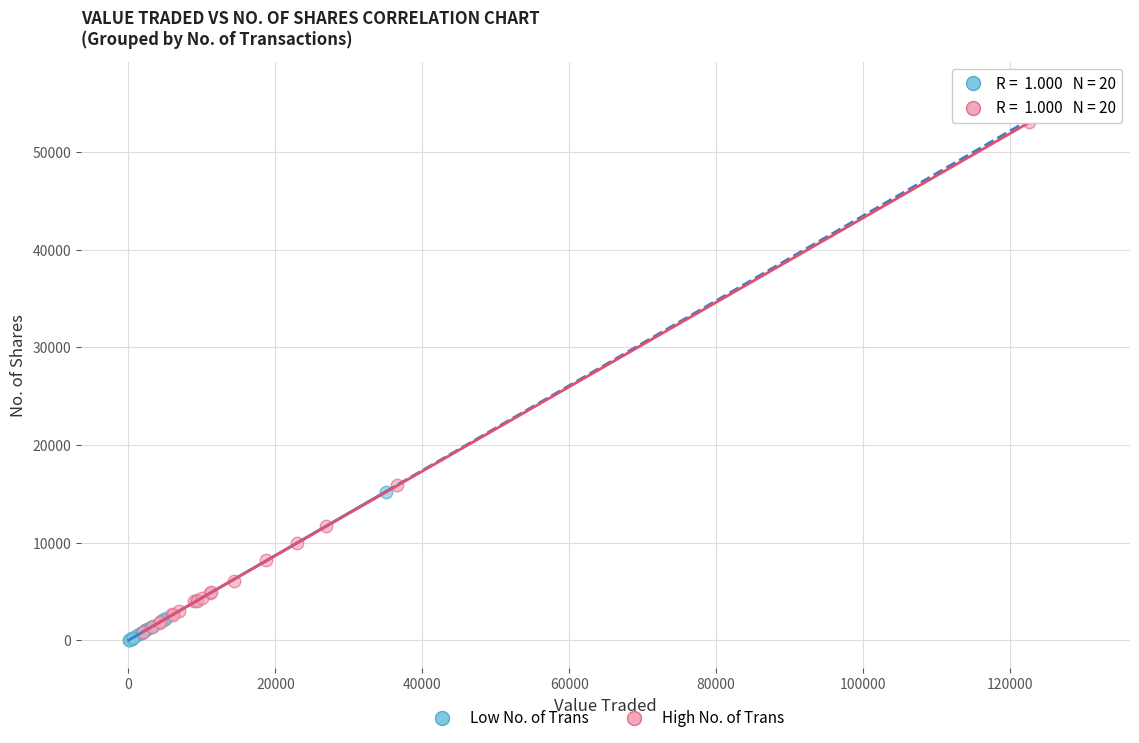

Which series contains the highest Y value?

High No. of Trans